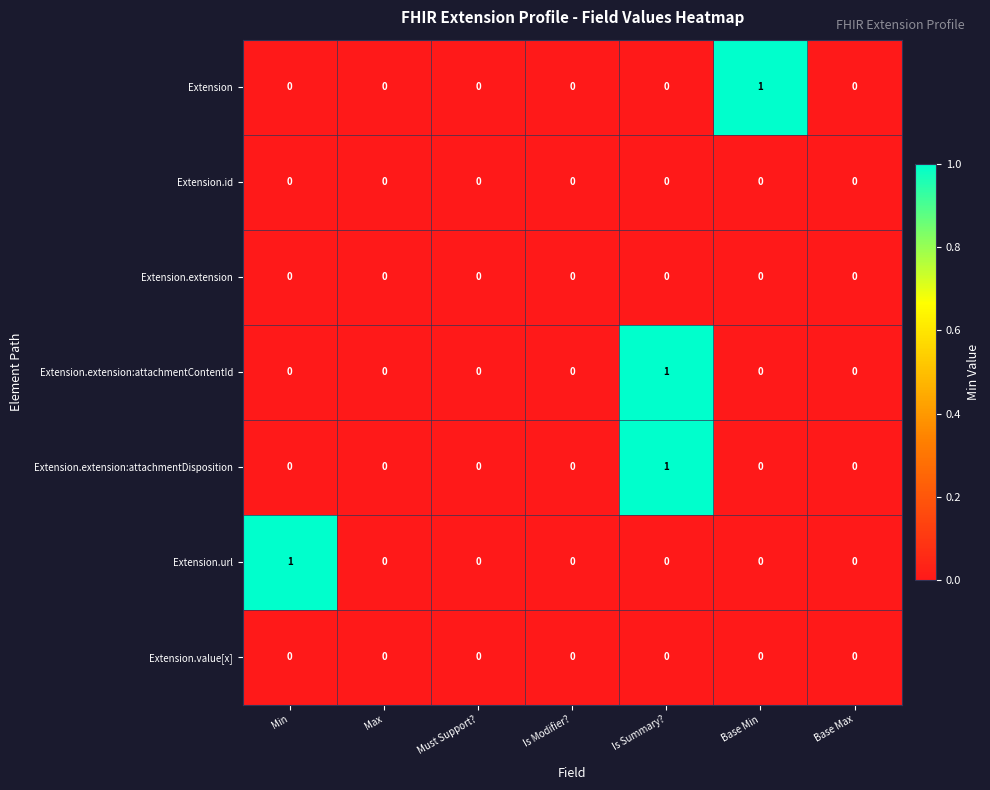

At which category is the sum across all series the highest?

Is Summary?